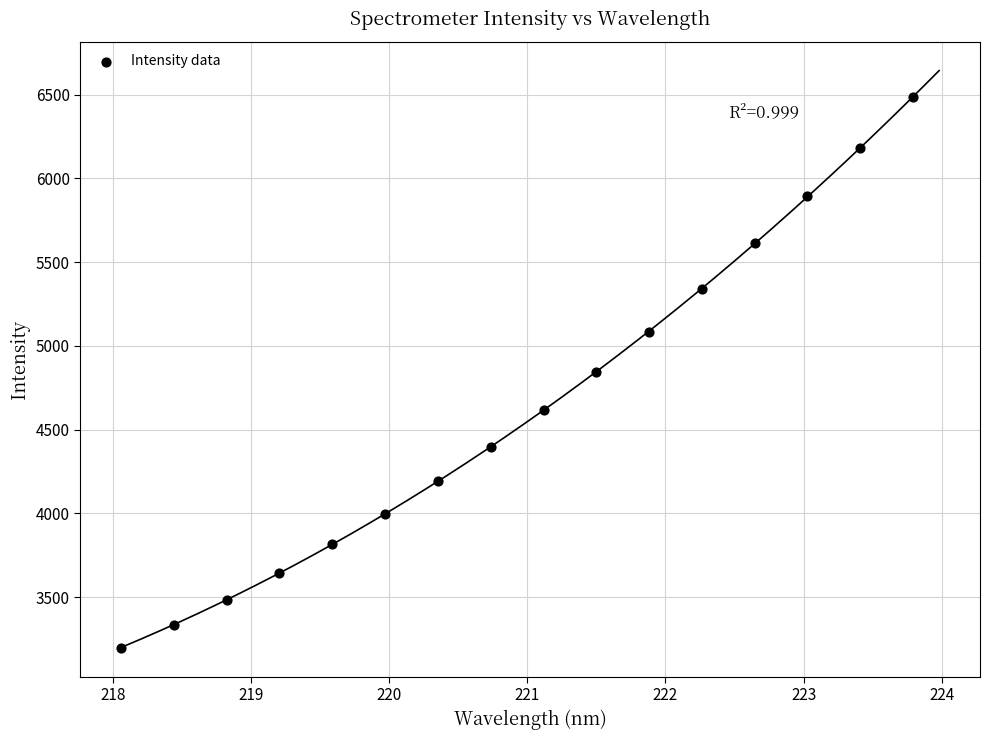

What is the range of Y values (max minus min)?

3286.8